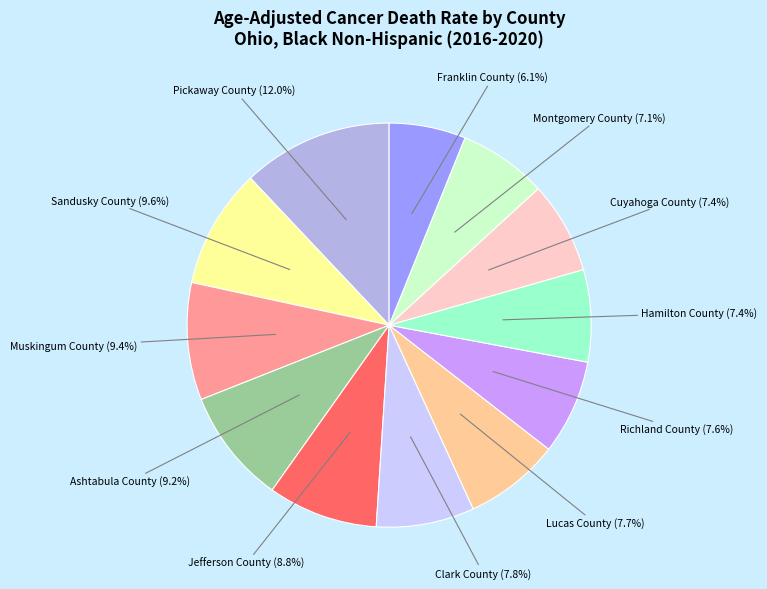

Does any single category account for the majority?

No